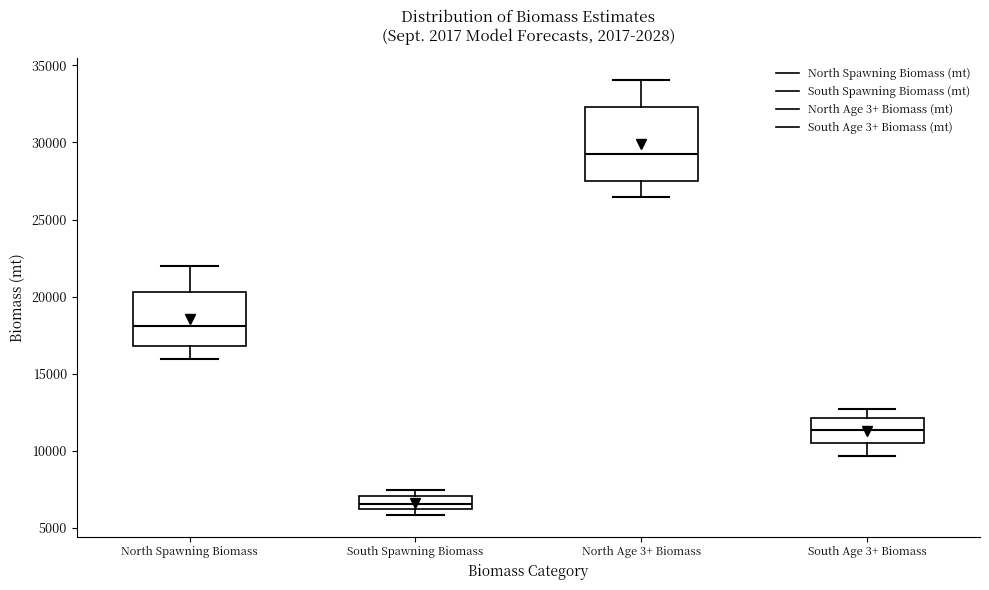

Comparing the boxes themselves (not the whiskers), which one is the tallest?

North Age 3+ Biomass